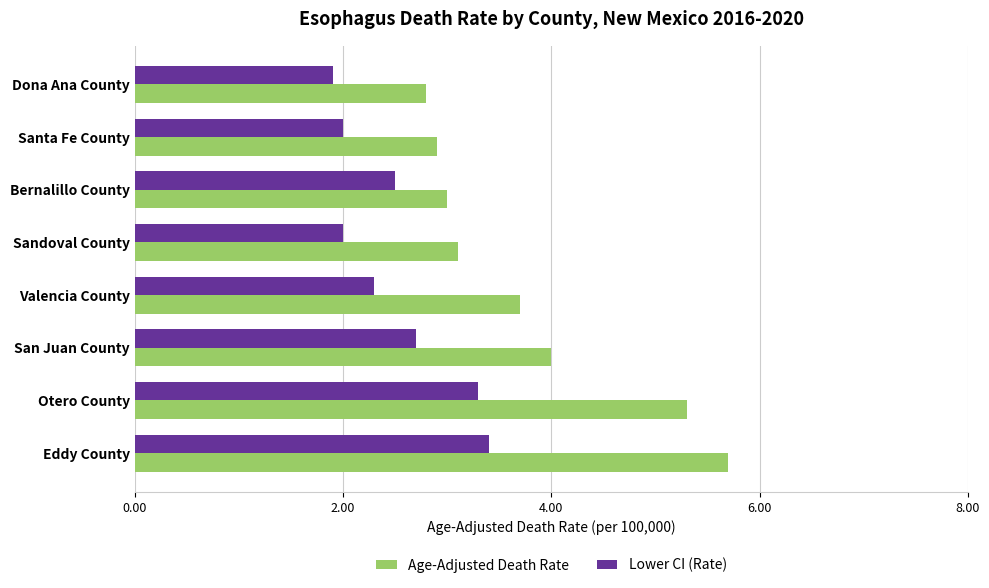

The value of Lower CI (Rate) at San Juan County is 2.7. True or false?

True